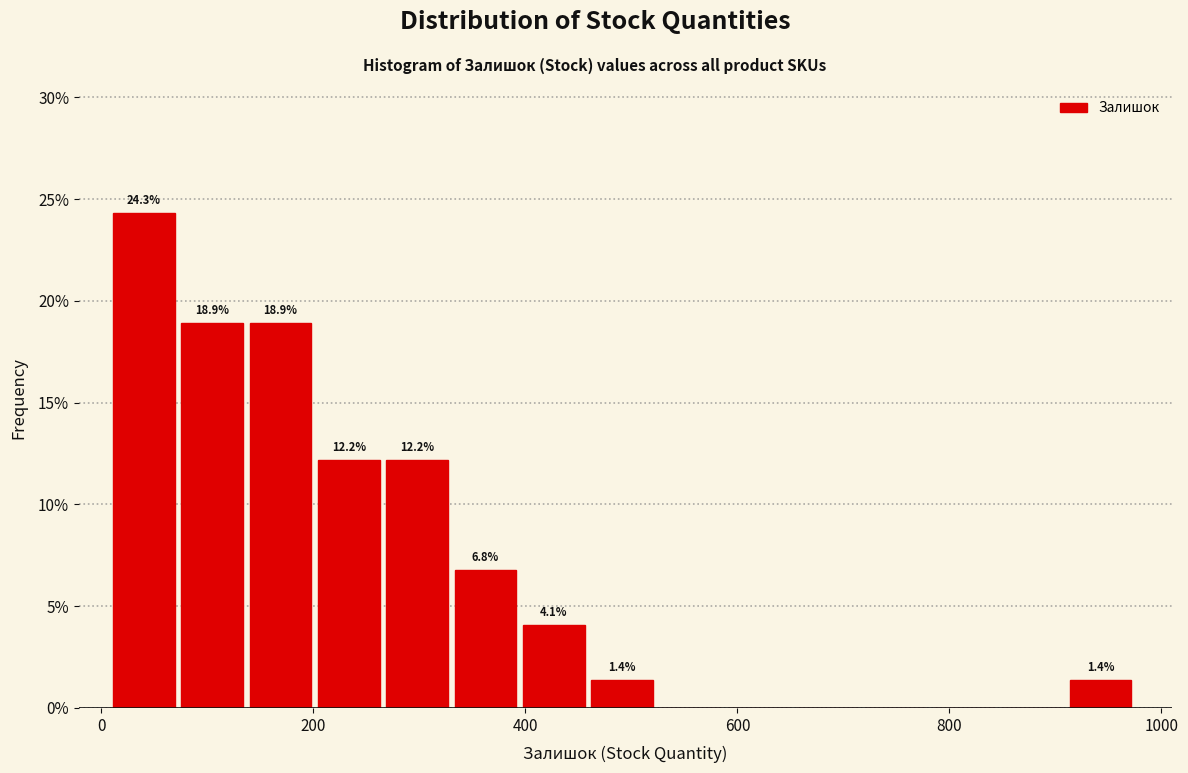

Around what value on the x-axis is the tallest bar? Give the approximate position of its centre, as read against the axis.

40